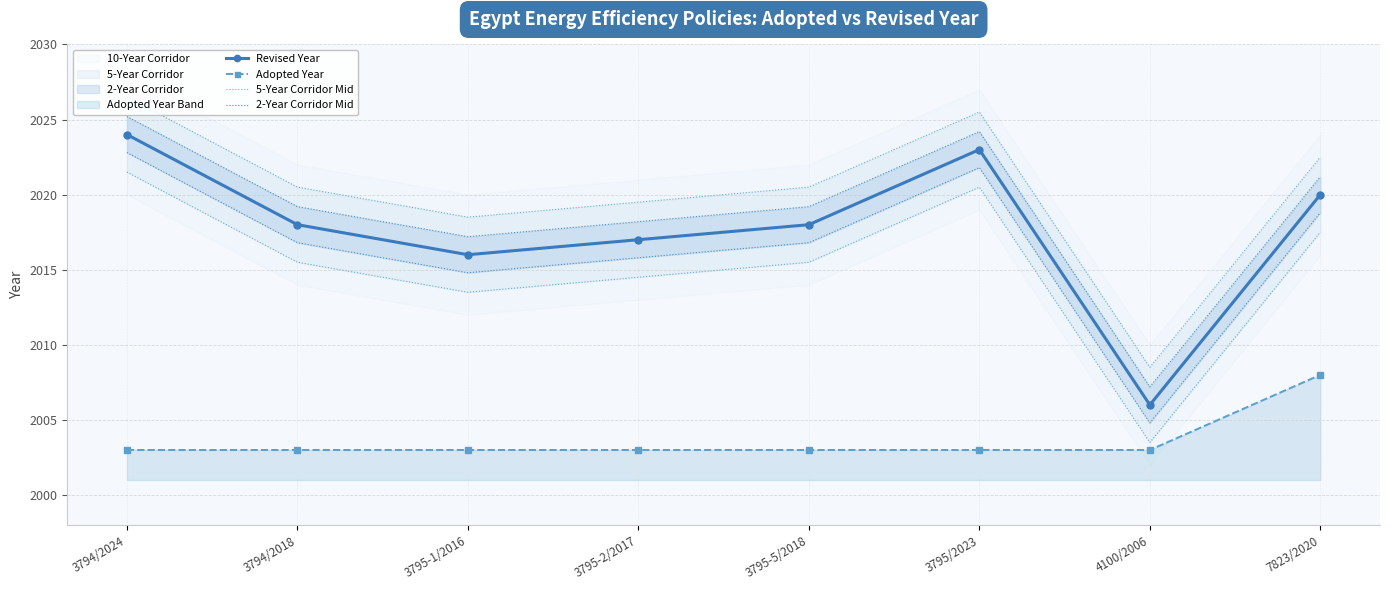

Which category has the highest value across all series?

3794/2024